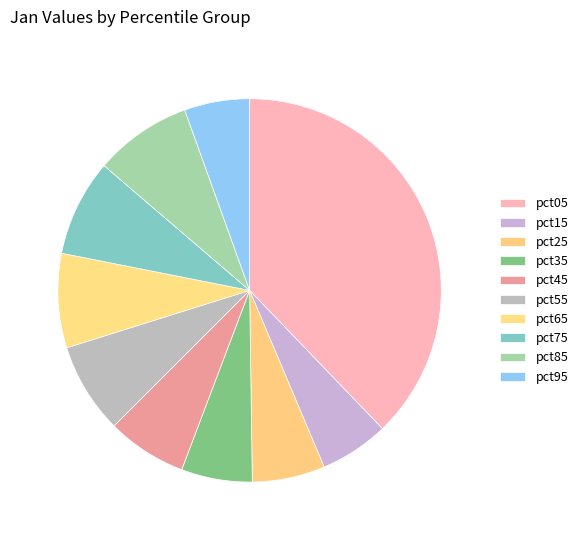

Is there any slice that represents more than half of the pie?

No